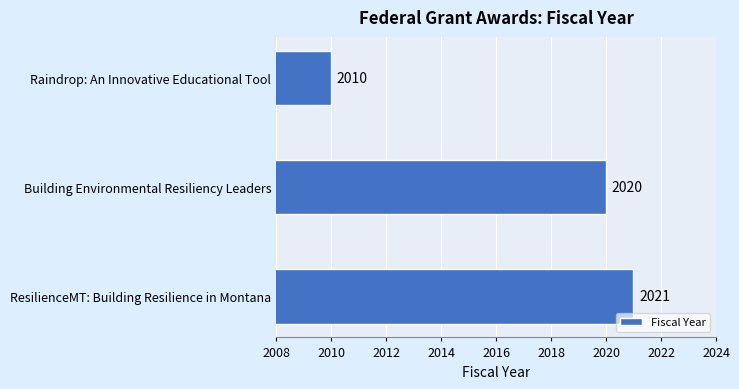

Which has a higher value, Building Environmental Resiliency Leaders or ResilienceMT: Building Resilience in Montana?

ResilienceMT: Building Resilience in Montana